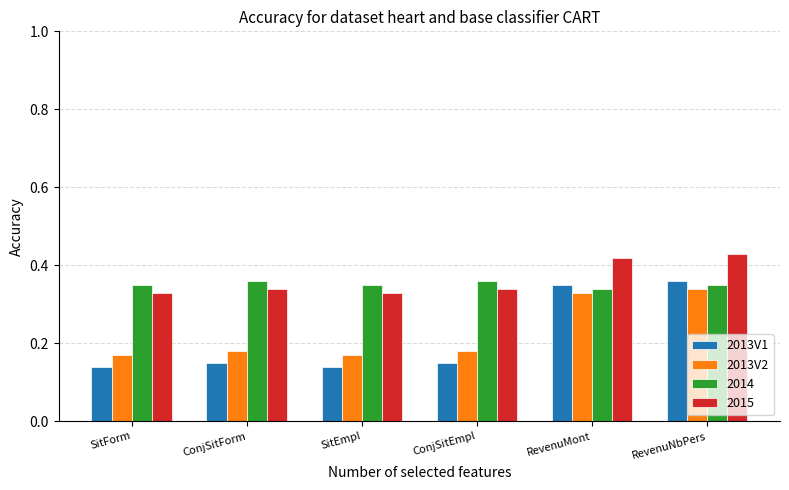

What is the sum of all 2013V1 values?

1.3